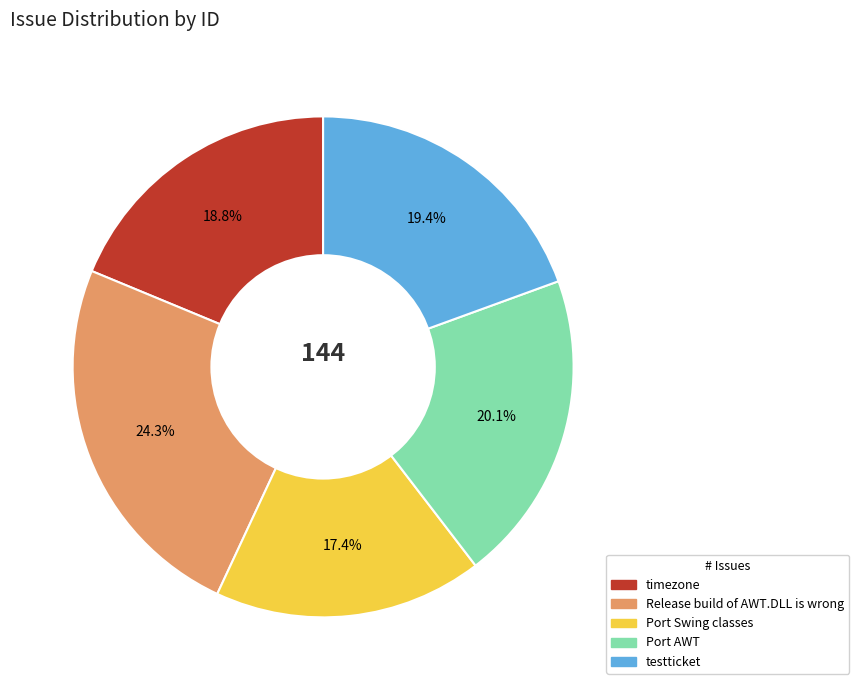

To the nearest percent, what is the difference between the Release build of AWT.DLL is wrong and timezone slice percentages?

6%